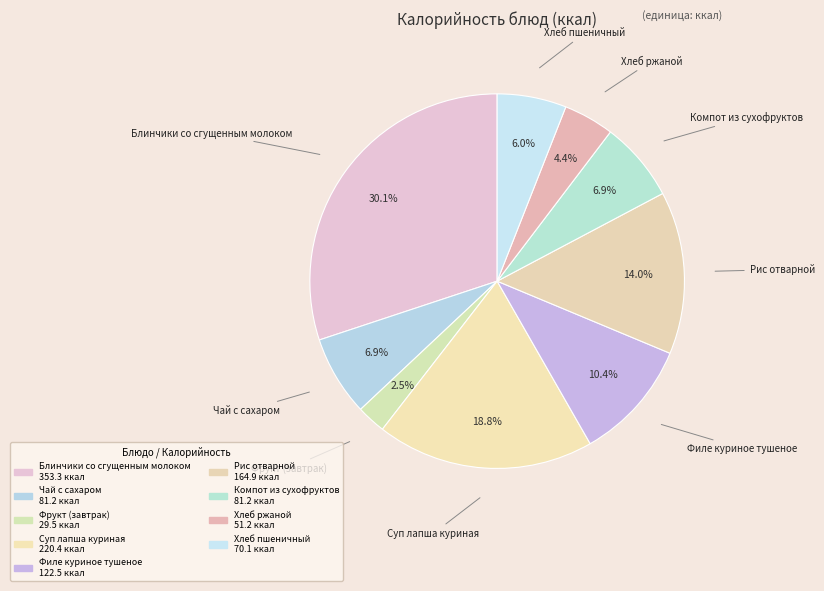

How many segments does this pie chart have?

9